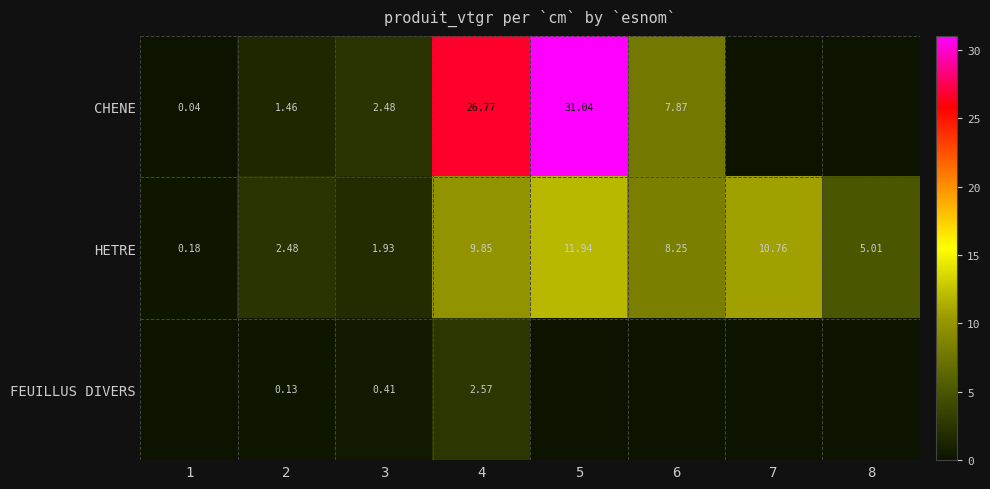

What is the difference between the highest and lowest values at 5?

31.0